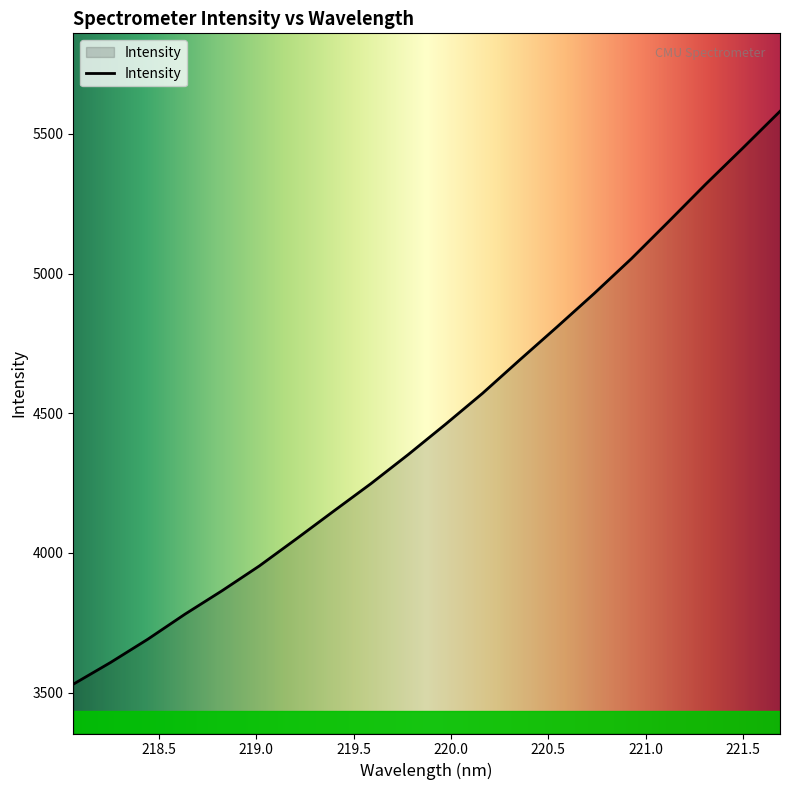

What is the maximum value shown in the chart?

5580.7